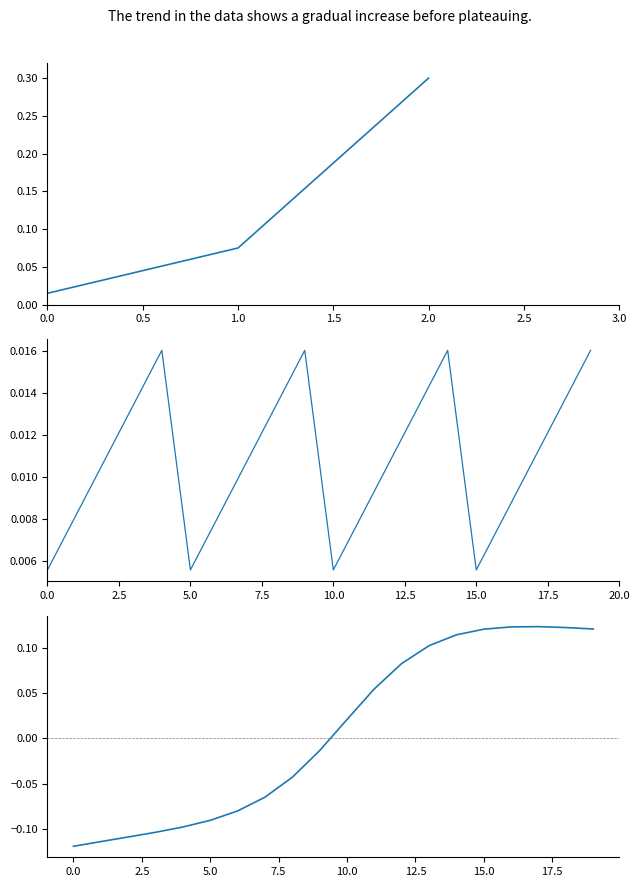

At which category does Počet čísel reach its first local peak?

2.0